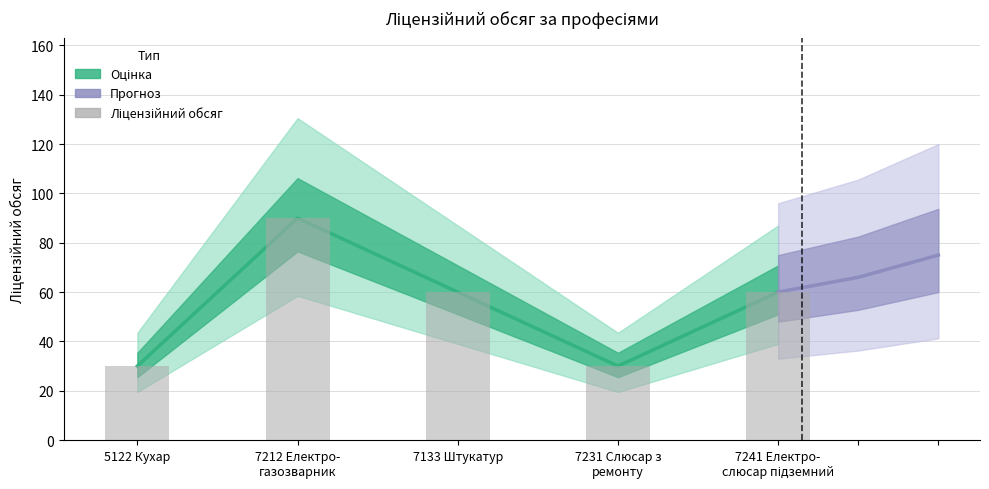

Reading left to right, what are all the values shown in this chart?

30	90	60	30	60